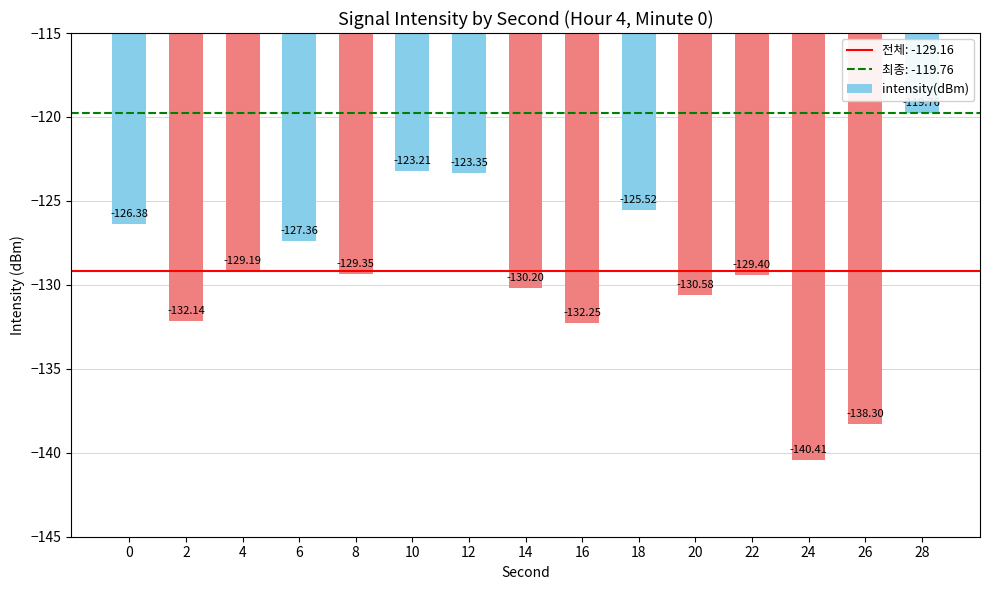

What is the difference between the maximum and minimum values?

20.6